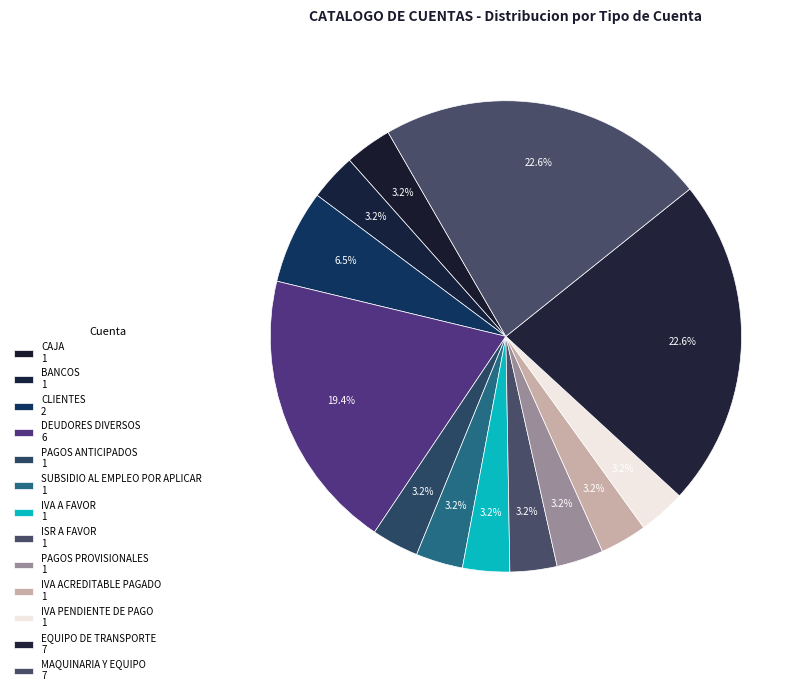

Do EQUIPO DE TRANSPORTE and DEUDORES DIVERSOS together represent more than half of the pie?

No